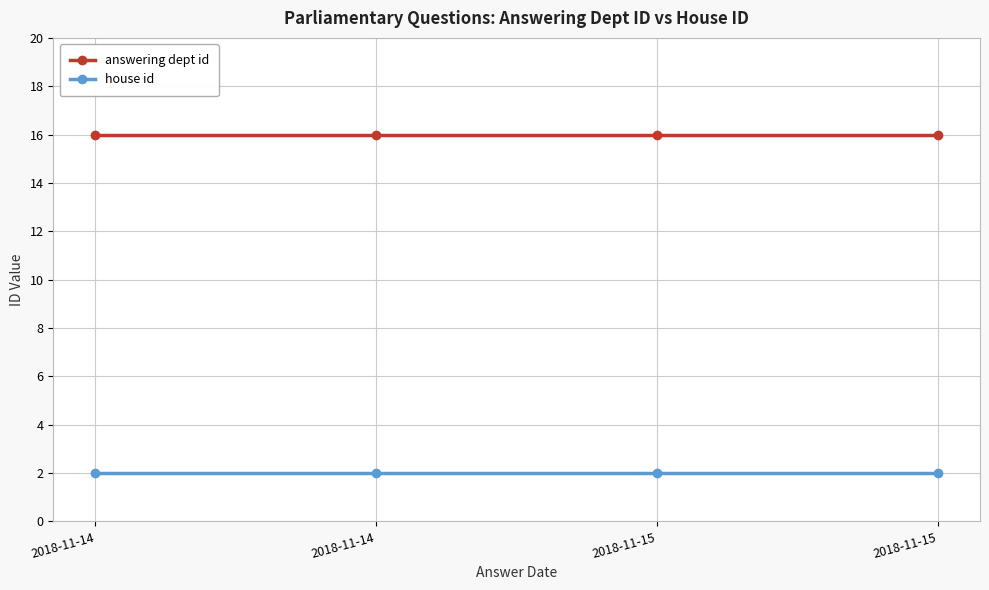

What are all the series names shown in the legend?

answering dept id, house id